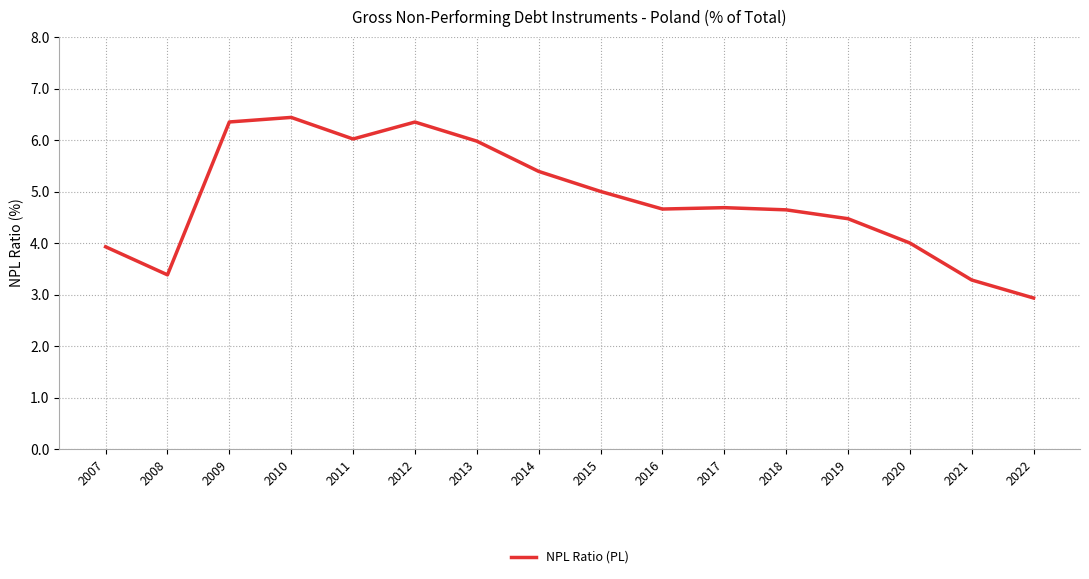

What is the greatest value displayed?

6.4